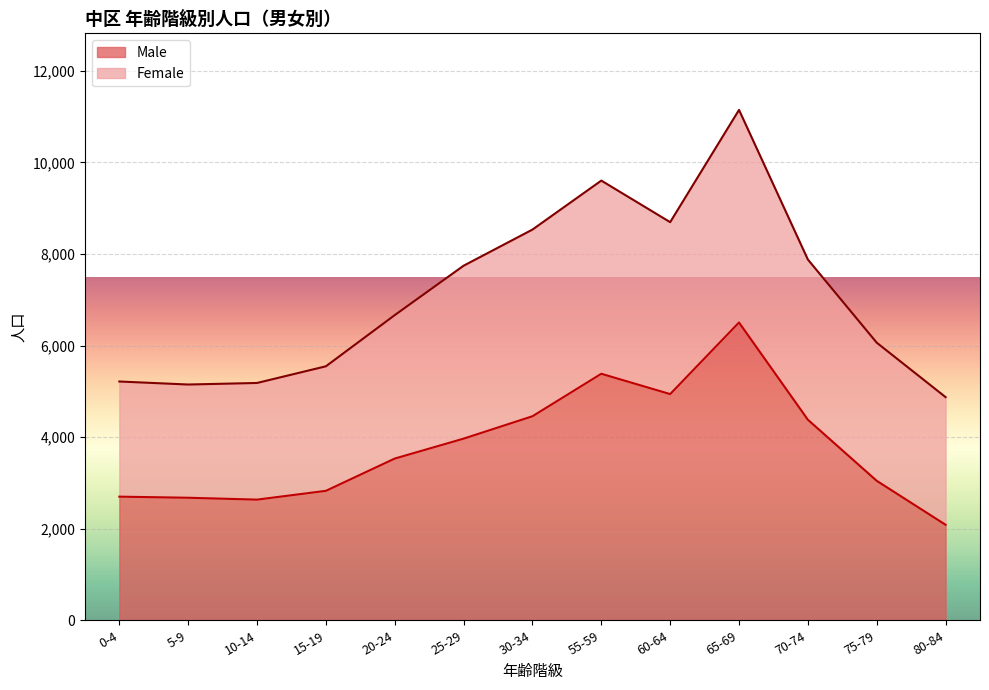

Rank the categories by value from highest to lowest.

65-69, 55-59, 60-64, 30-34, 70-74, 25-29, 20-24, 75-79, 15-19, 0-4, 5-9, 10-14, 80-84